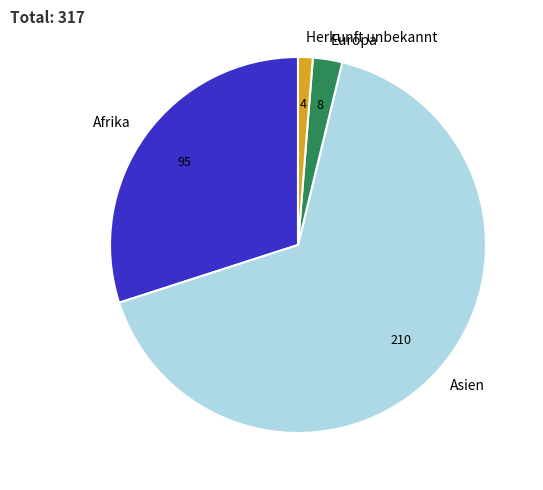

Is it true that Europa is 3% of the pie?

True